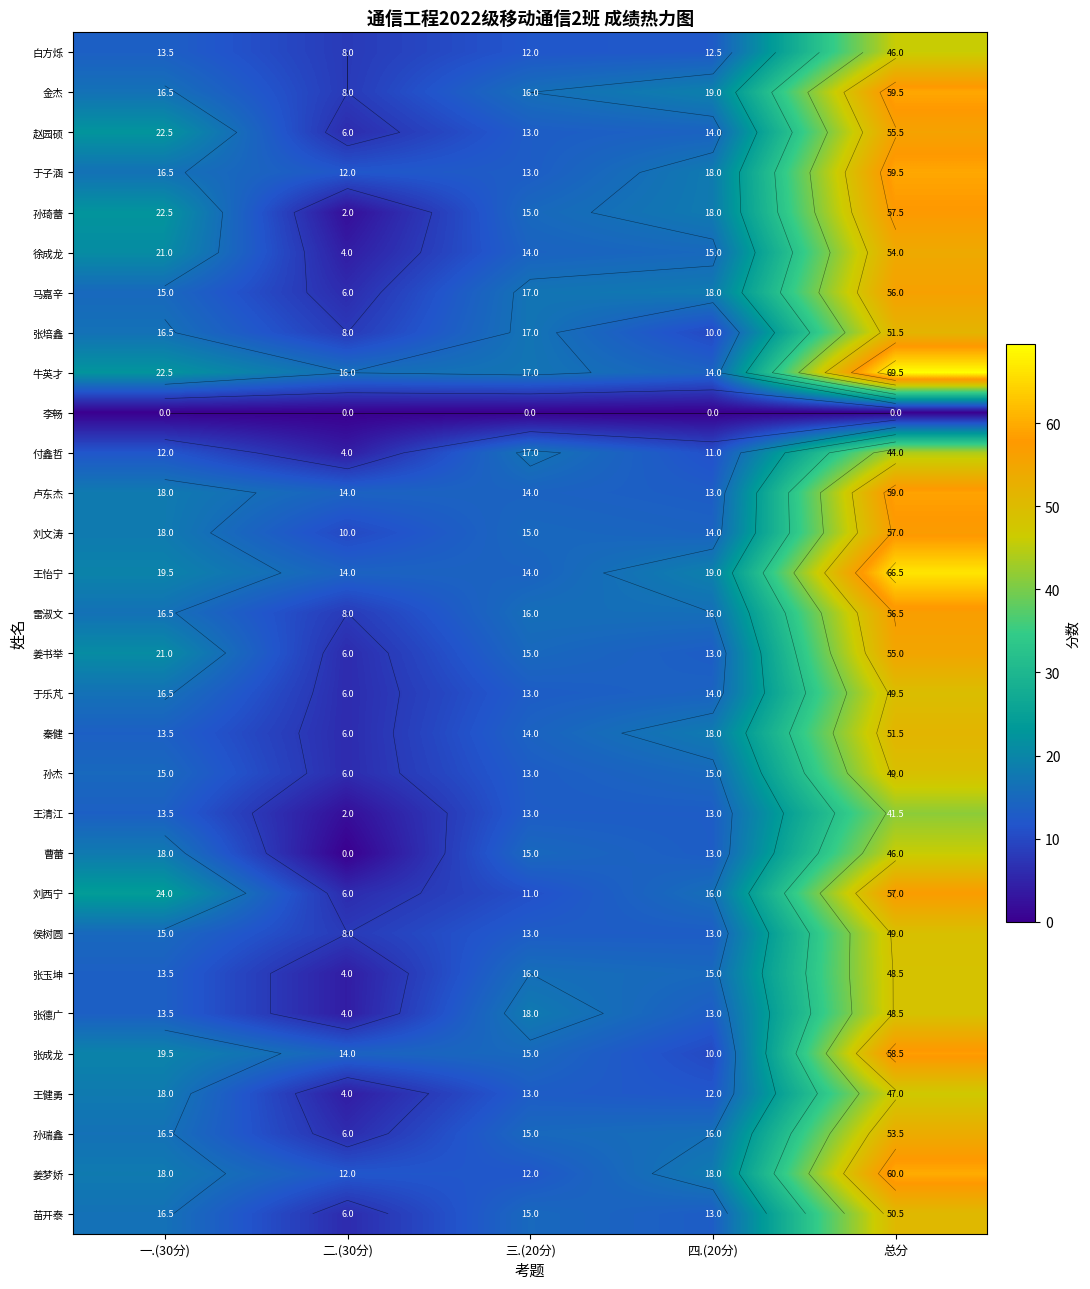

Which series changed the most between 二.(30分) and 三.(20分)?

曹蕾